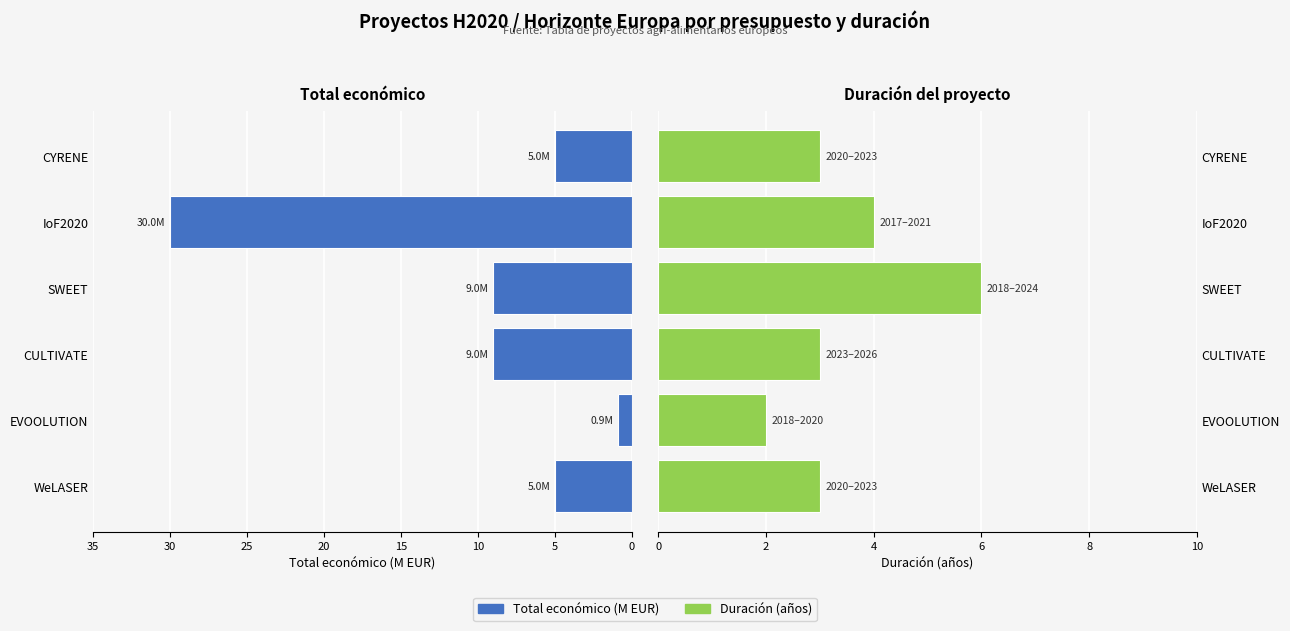

Does the chart contain any negative values?

No